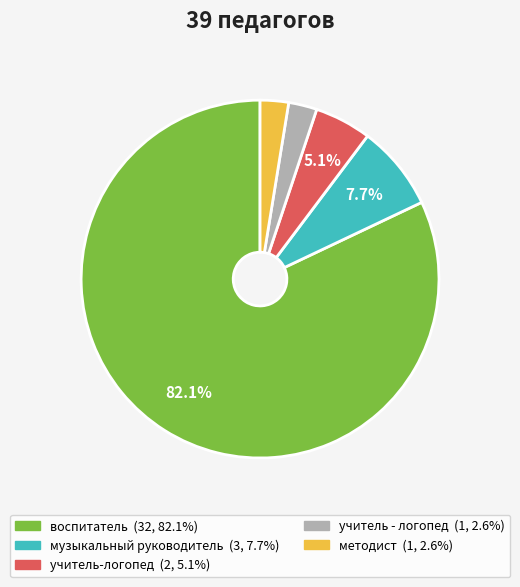

Does воспитатель account for over 50% of the chart?

Yes